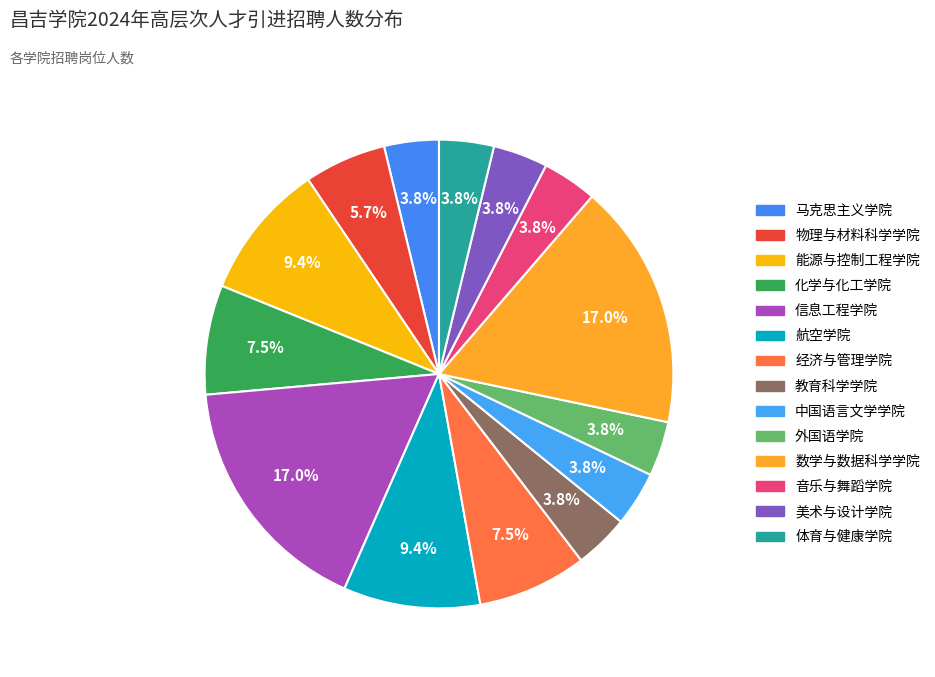

Approximately how many times larger is the value at 化学与化工学院 compared to 信息工程学院?

0.4